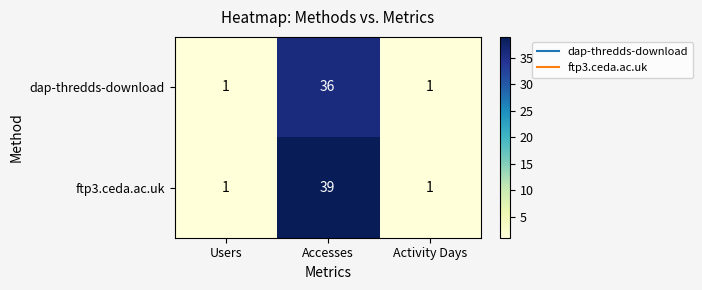

What is the average value of the dap-thredds-download series?

13